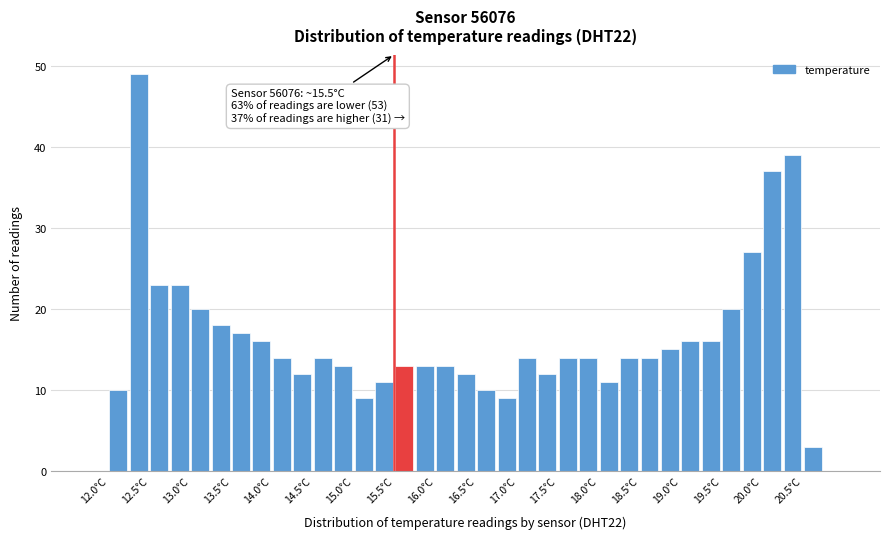

Over which range of the x-axis is the bar tallest?

12.25 to 12.50